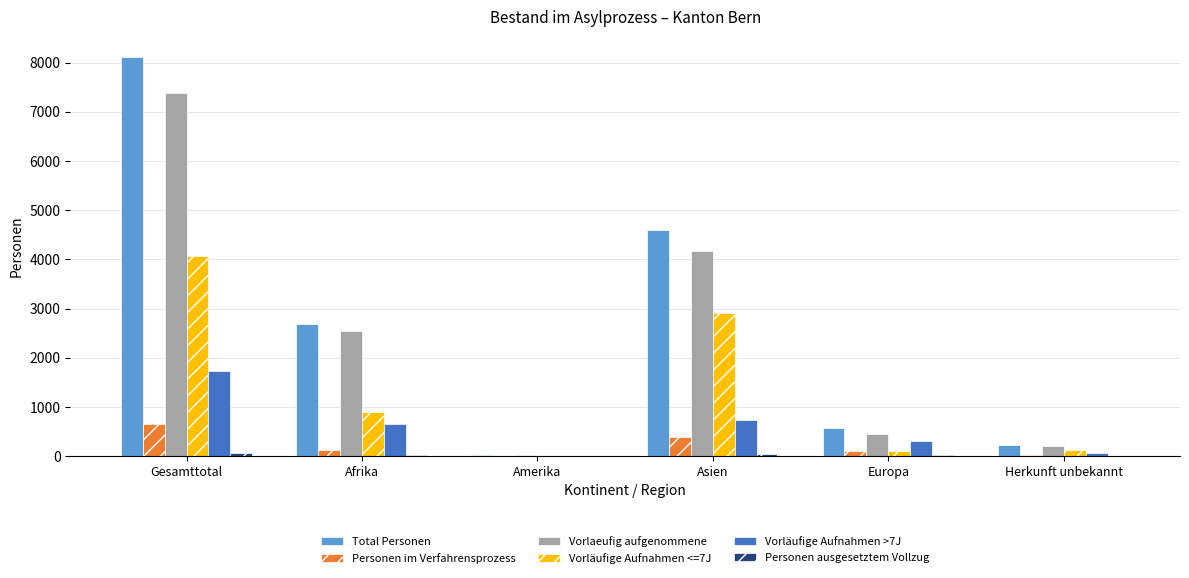

What is the total value across all series at Gesamttotal?

22040